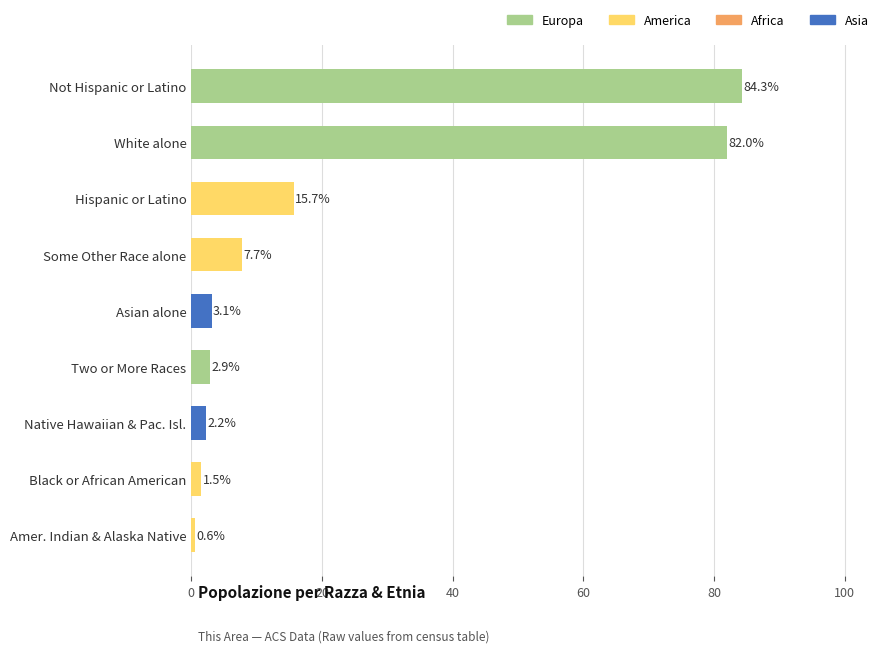

Reading bottom to top, what are all the values shown in this chart?

Amer. Indian & Alaska Native=0.6	Black or African American=1.5	Native Hawaiian & Pac. Isl.=2.2	Two or More Races=2.9	Asian alone=3.1	Some Other Race alone=7.7	Hispanic or Latino=15.7	White alone=82.0	Not Hispanic or Latino=84.3